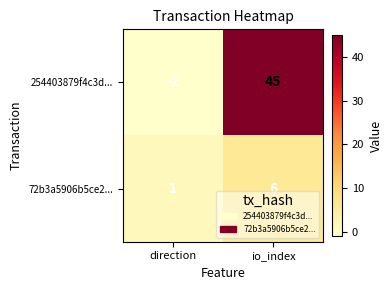

What is the total value across all series at io_index?

51